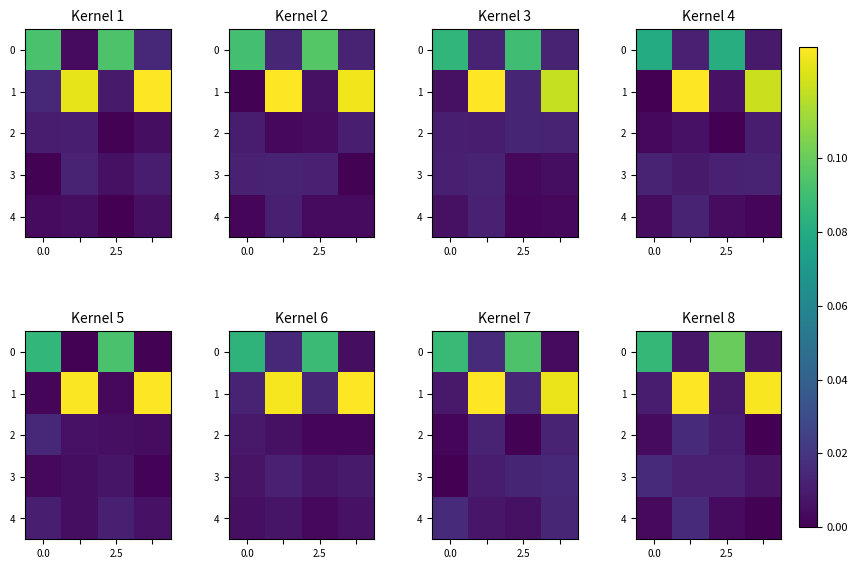

How many series are shown in this chart?

5